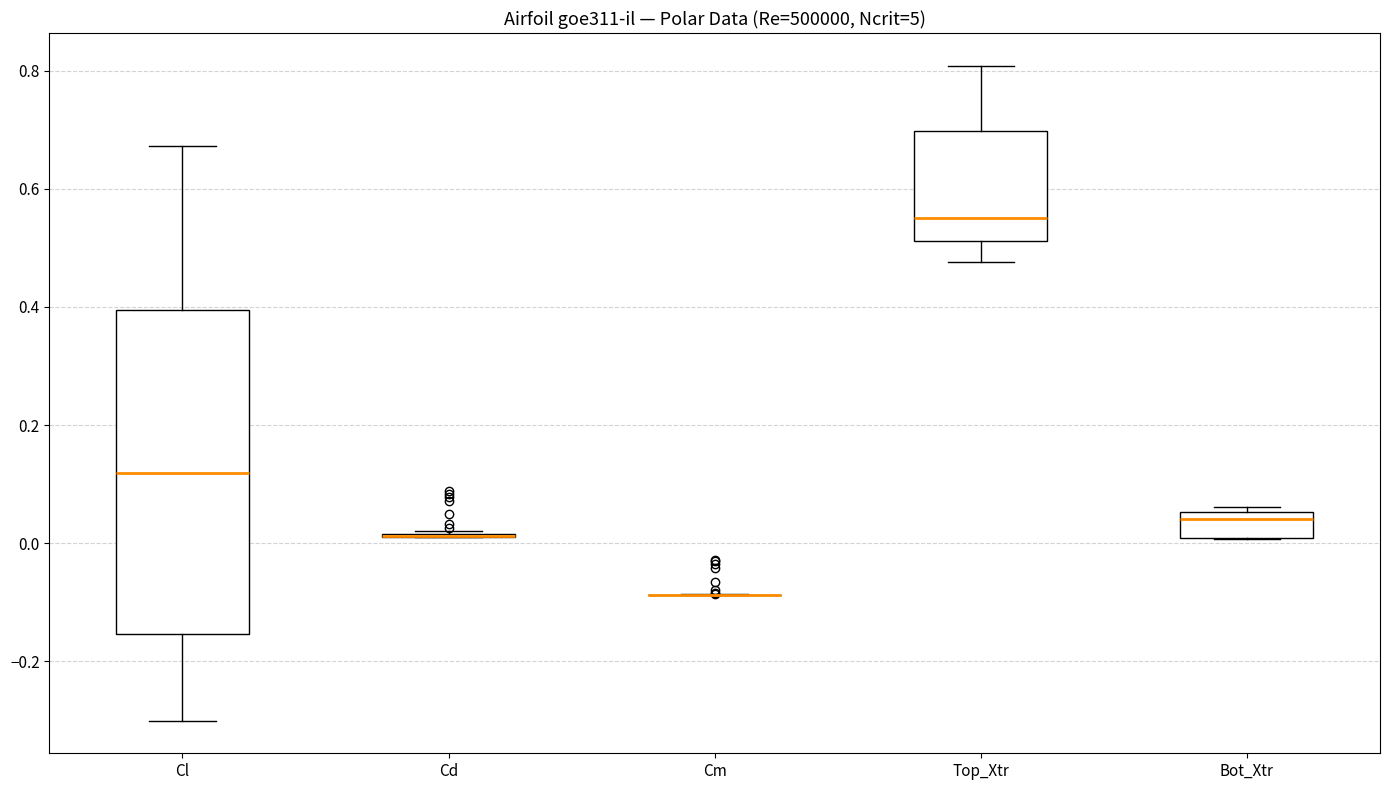

Where is the lower edge of the box for Top_Xtr on the y-axis? The values are not printed on the chart, so give them approximately, as read against the axis.

0.52